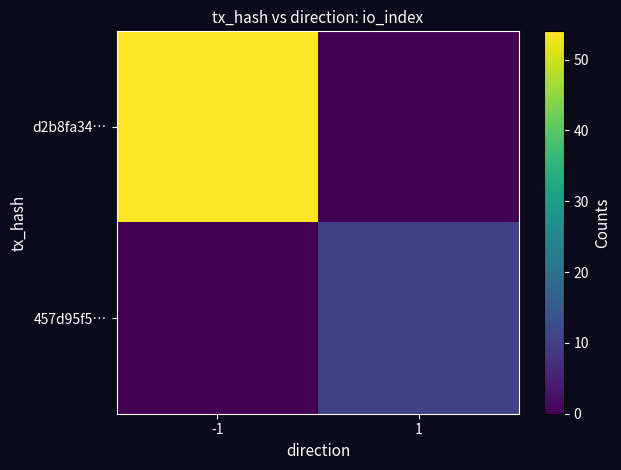

Reading right to left, transcribe all the data shown in this chart.

d2b8fa34…: 1=0	-1=54
457d95f5…: 1=11	-1=0